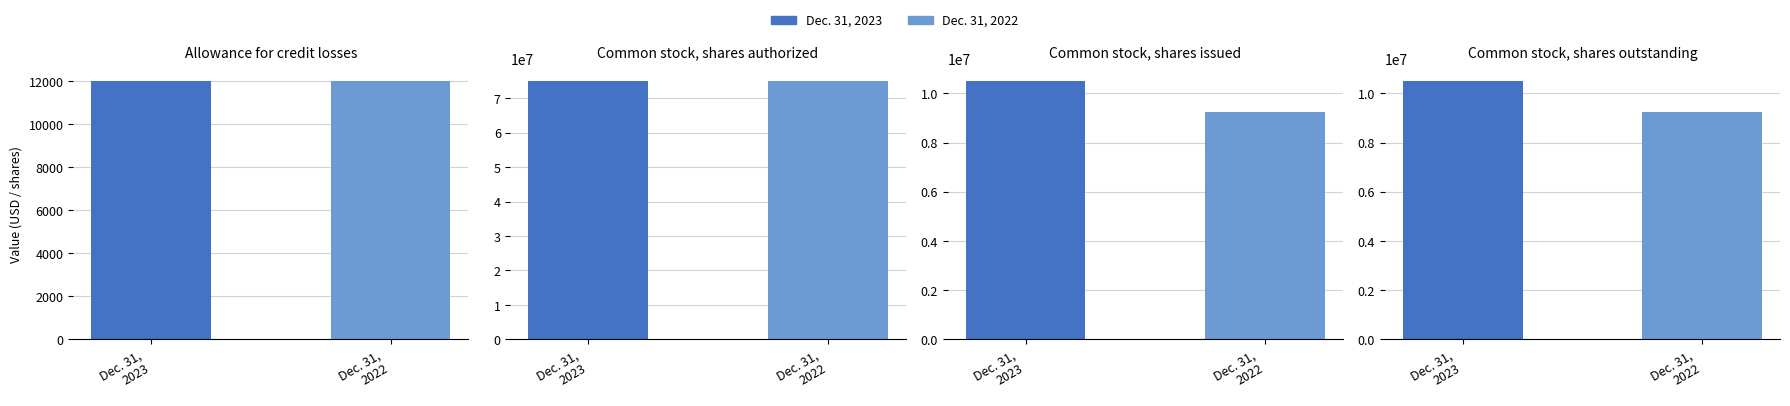

Which category has the highest value across all series?

Common stock, shares authorized